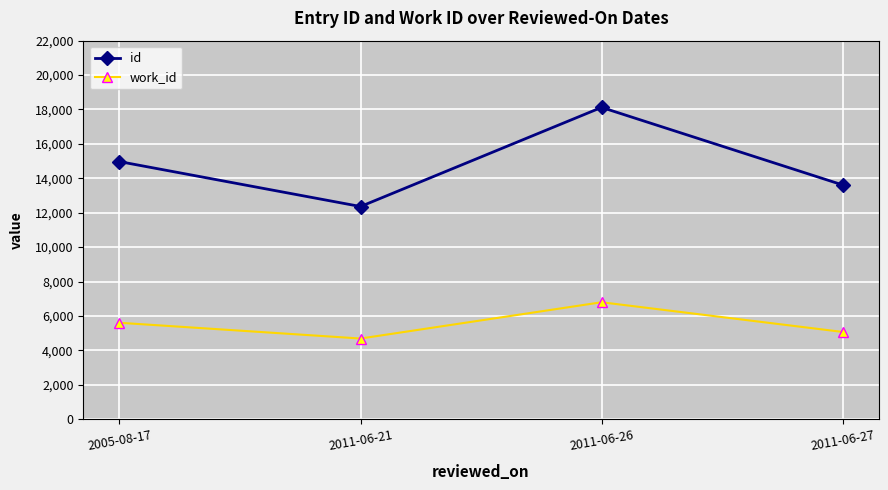

True or false: id and work_id intersect in this chart.

False